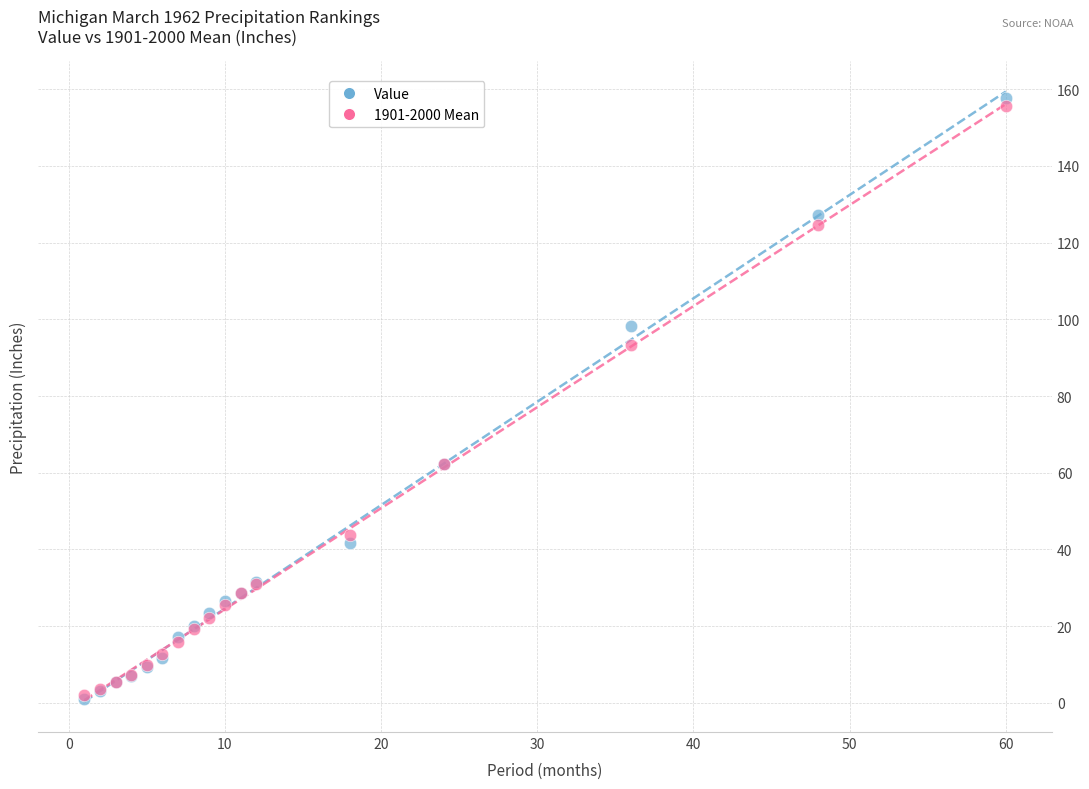

In the Value series, what Y value is closest to 79?

62.2